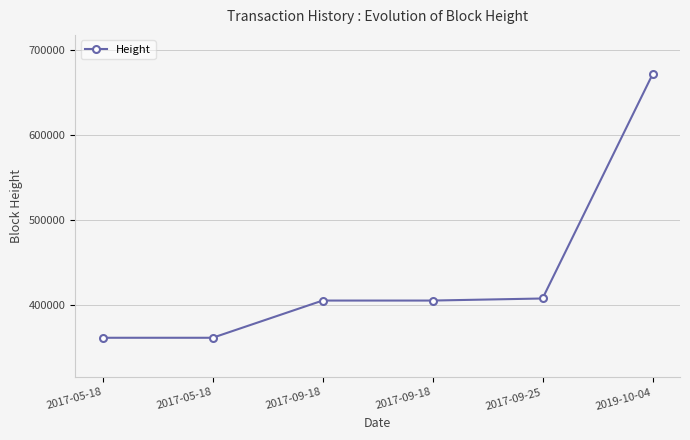

List the labels in order of value, largest first.

2019-10-04, 2017-09-25, 2017-09-18, 2017-09-18, 2017-05-18, 2017-05-18